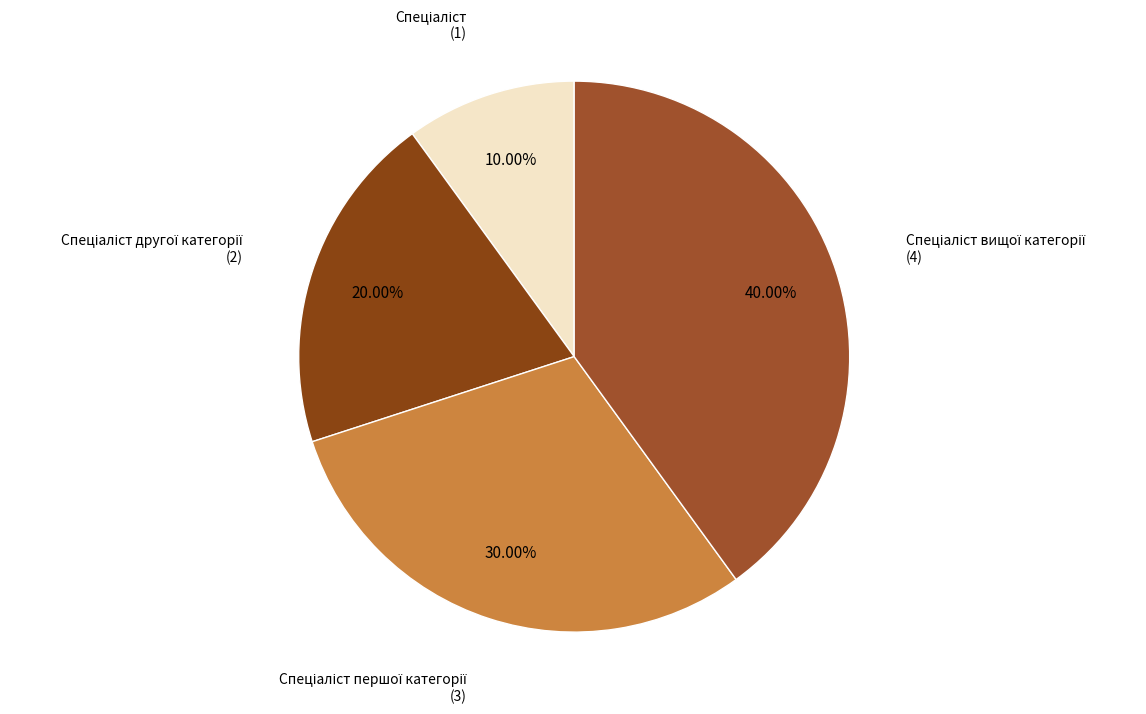

Is there any slice that represents more than half of the pie?

No